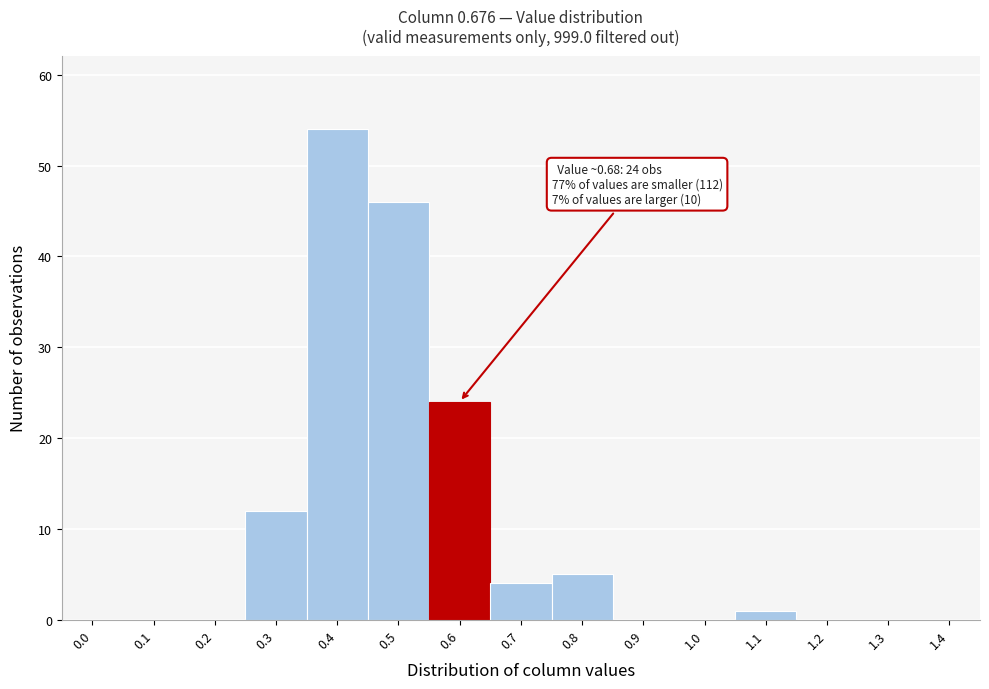

Reading left to right, transcribe all the data shown in this chart.

0.0=0	0.1=0	0.2=0	0.3=12	0.4=54	0.5=46	0.6=24	0.7=4	0.8=5	0.9=0	1.0=0	1.1=1	1.2=0	1.3=0	1.4=0